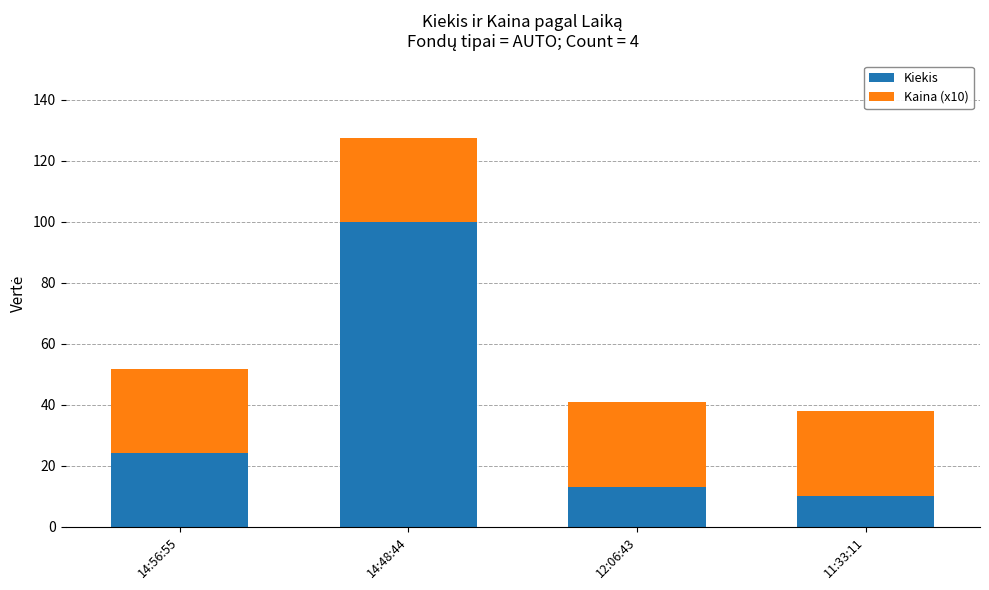

Reading left to right, list the values for the Kiekis series.

24.0	100.0	13.0	10.0